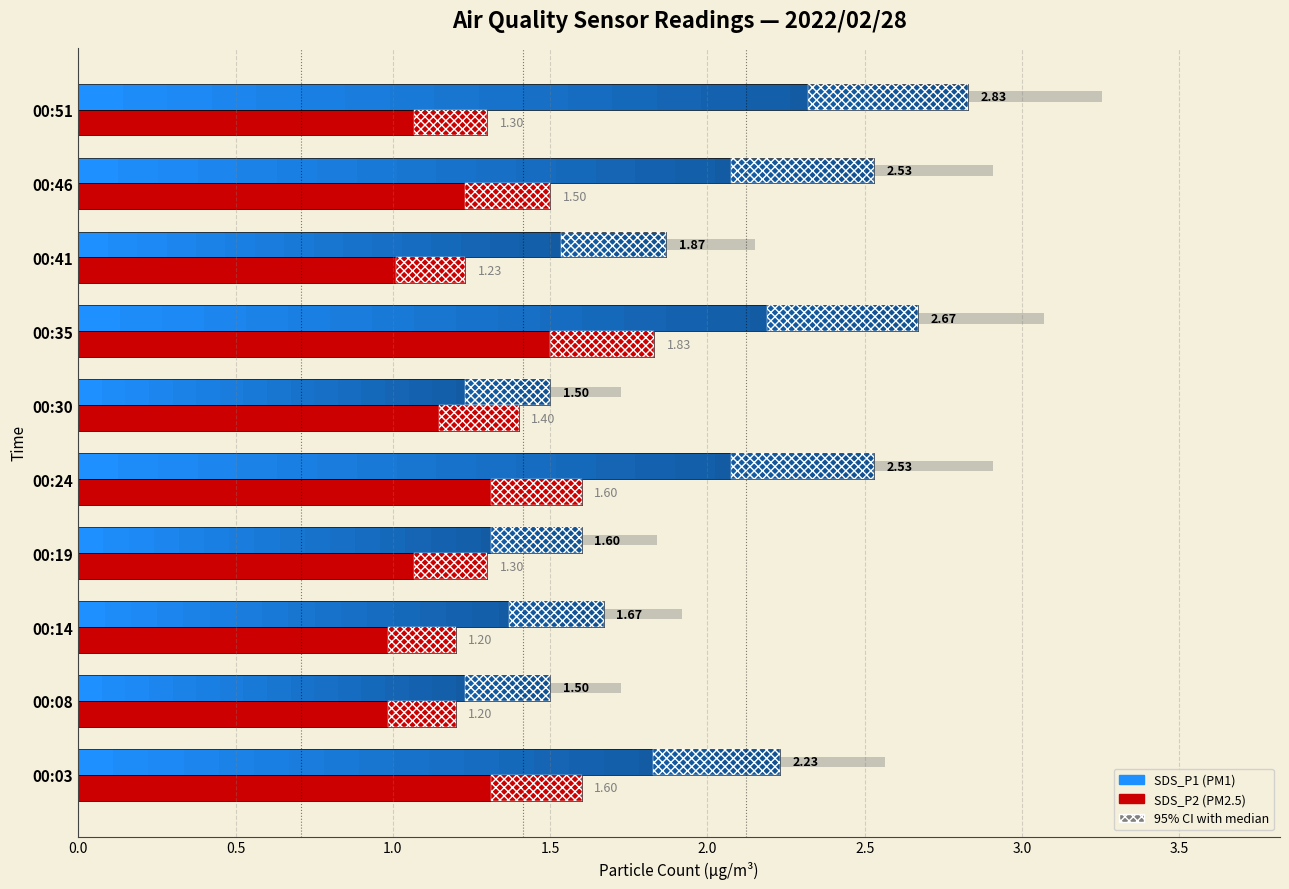

Between 00:14 and 00:46, which series saw the biggest shift?

SDS_P1